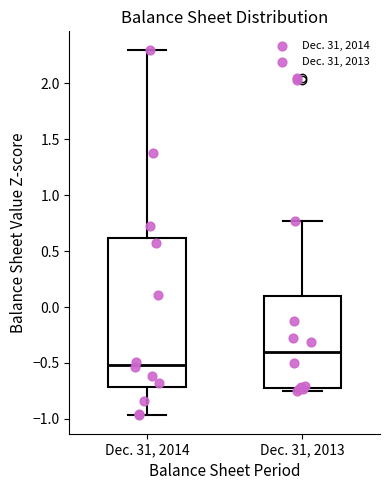

Which box is the tallest, from its lower edge to its upper edge?

Dec. 31, 2014